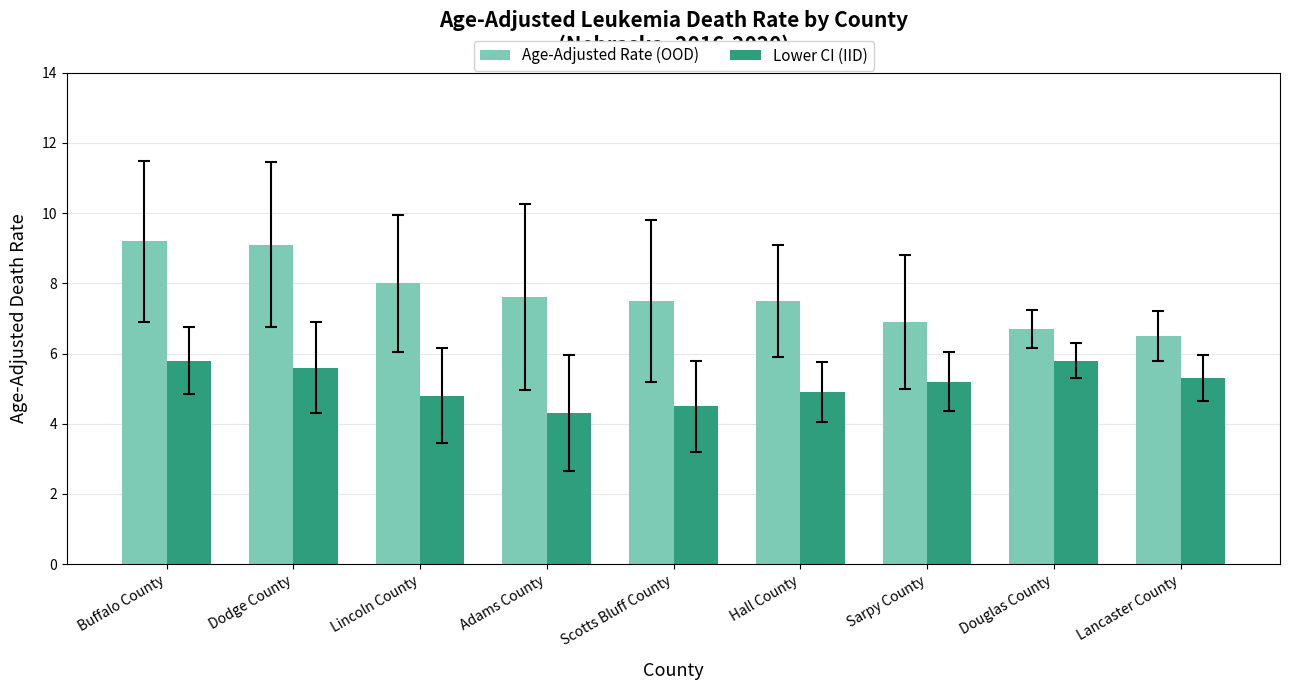

What are all the series names shown in the legend?

Age-Adjusted Rate (OOD), Lower CI (IID)